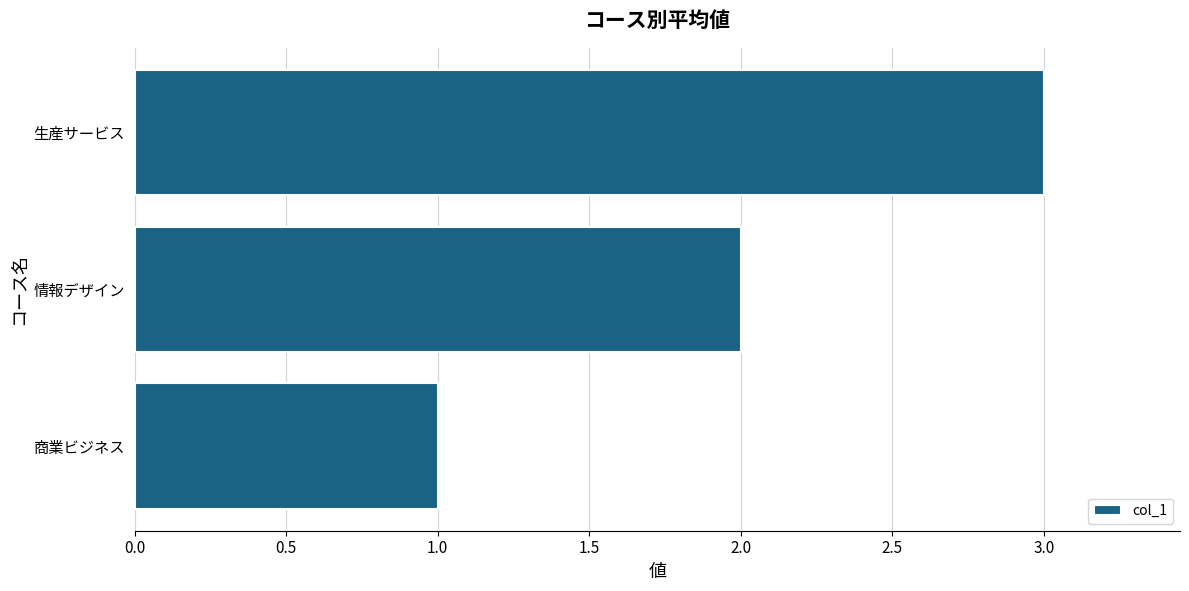

True or false: the data shows 5 at 生産サービス.

False